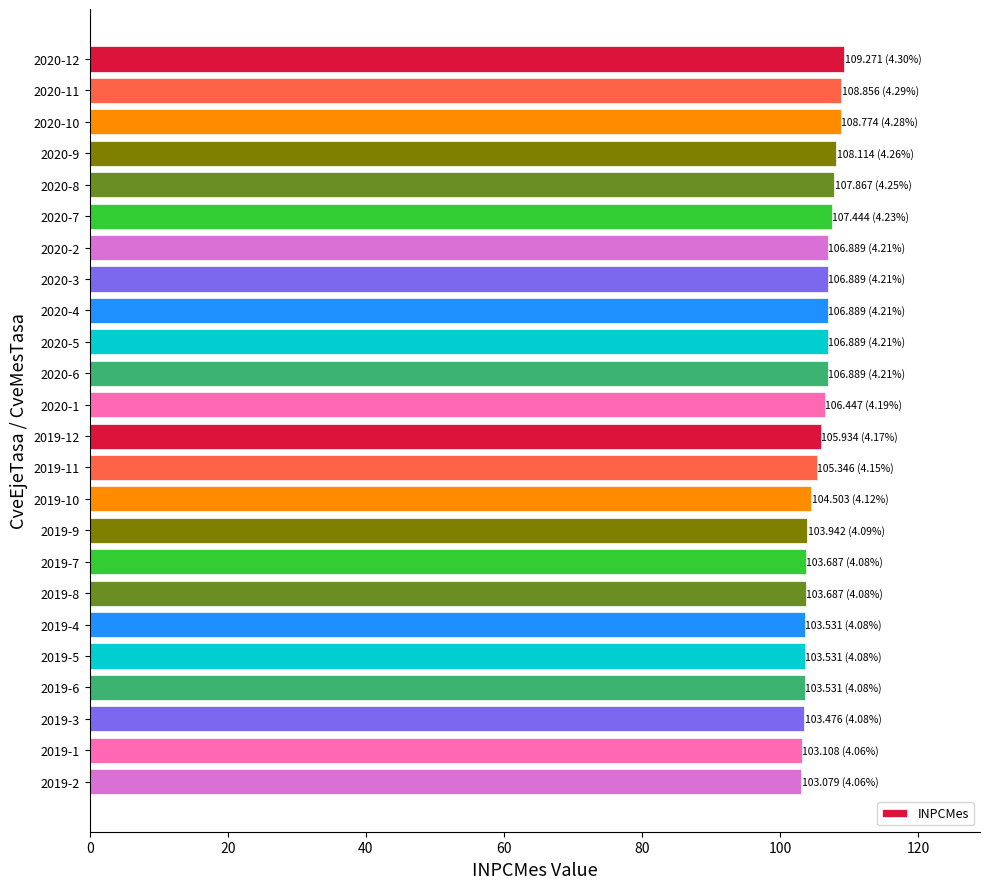

What is the ratio of the value at 2019-4 to the value at 2020-3?

1.0